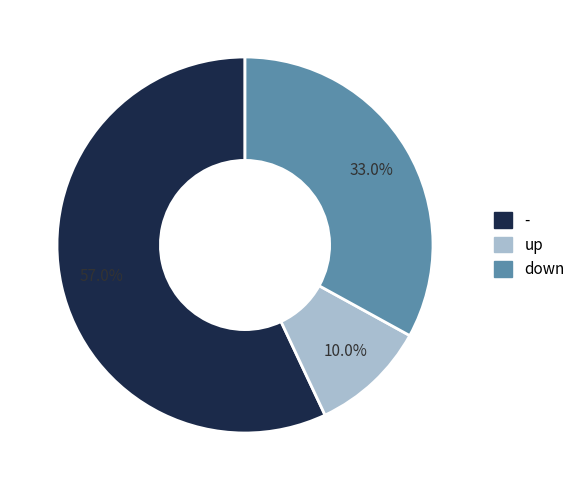

Which slice represents more than half of the pie?

-